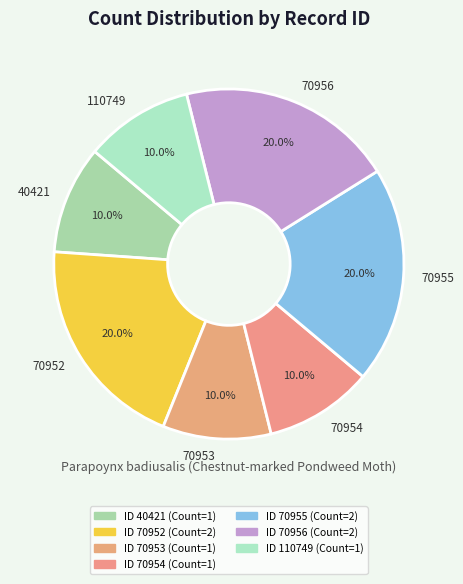

What percentage do 70952 and 40421 together represent?

30.0%